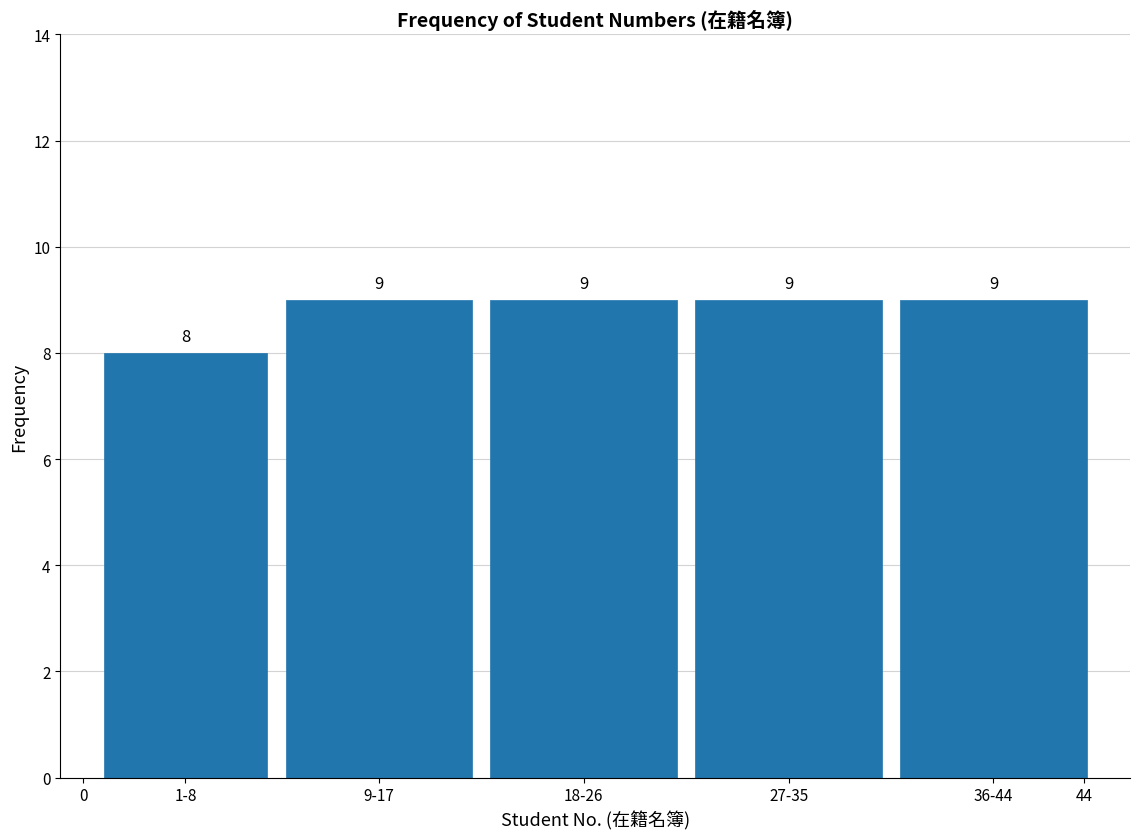

Reading left to right, what are all the values shown in this chart?

8	9	9	9	9